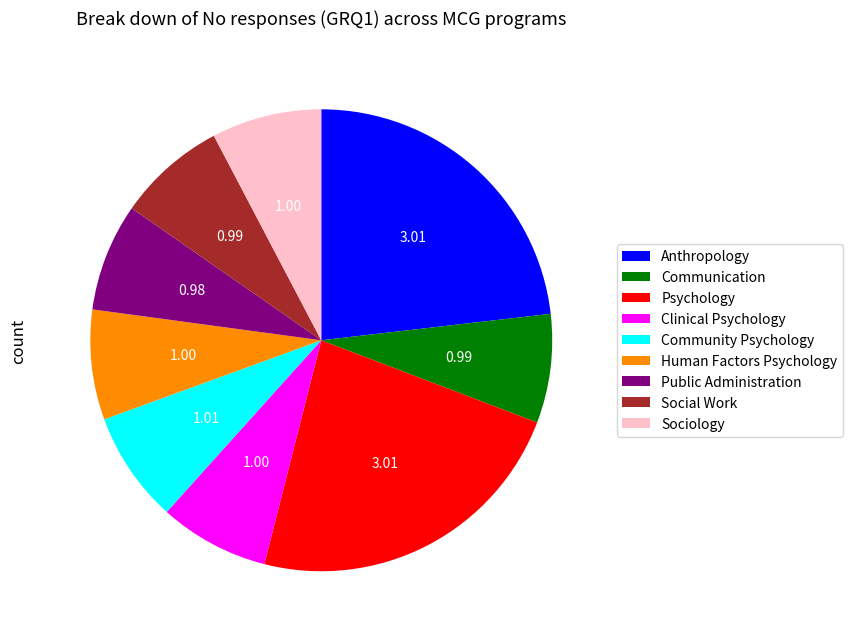

What is the ratio of the value at Human Factors Psychology to the value at Public Administration?

1.0